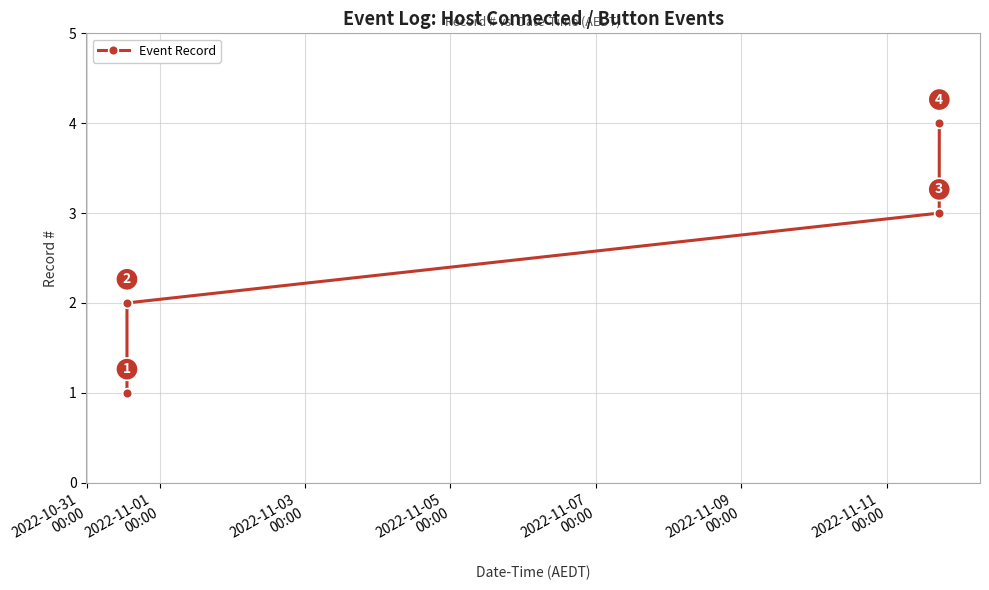

What is the maximum value shown in the chart?

4